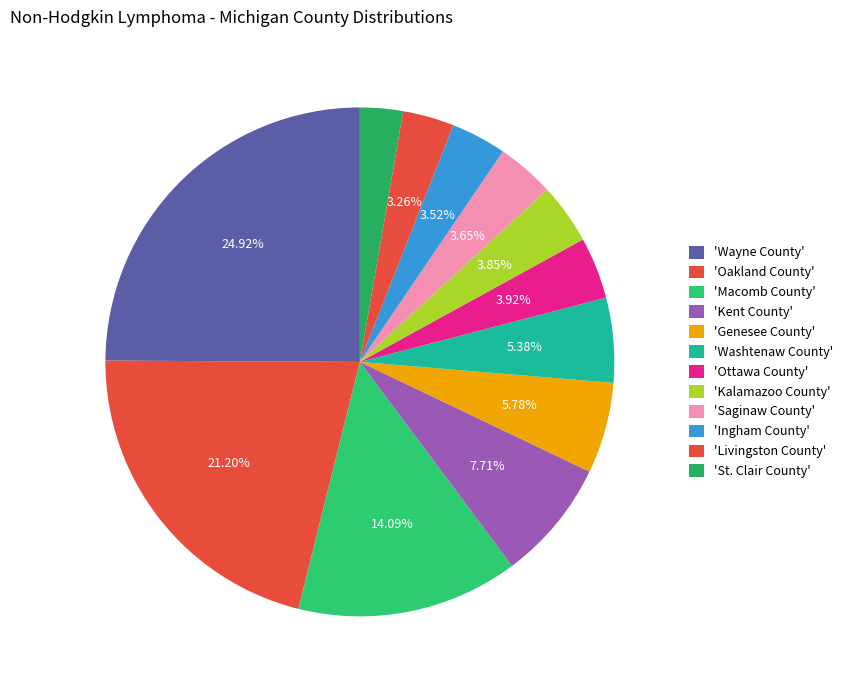

How many segments does this pie chart have?

12